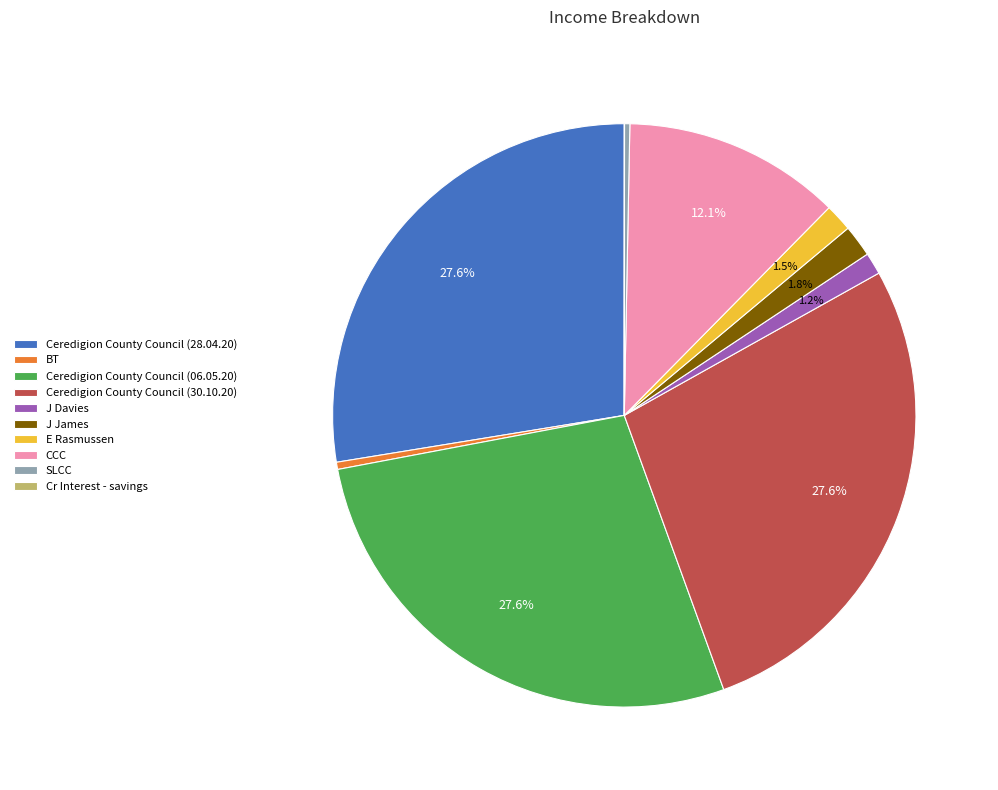

Is it true that J Davies is 11% of the pie?

False